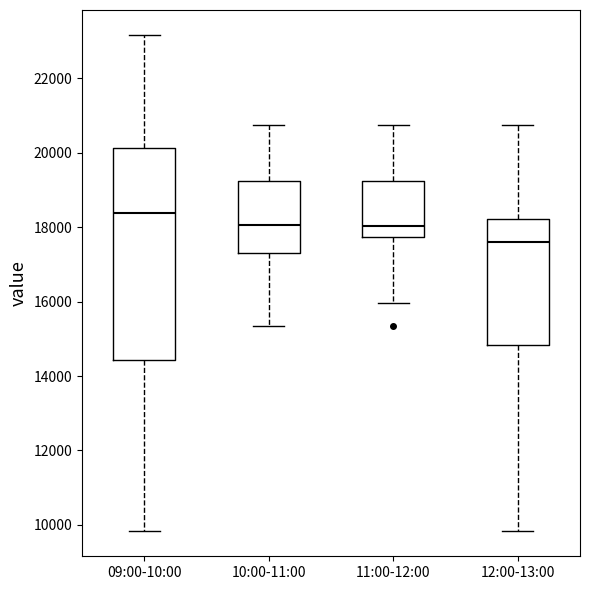

Which box is the tallest, from its lower edge to its upper edge?

09:00-10:00